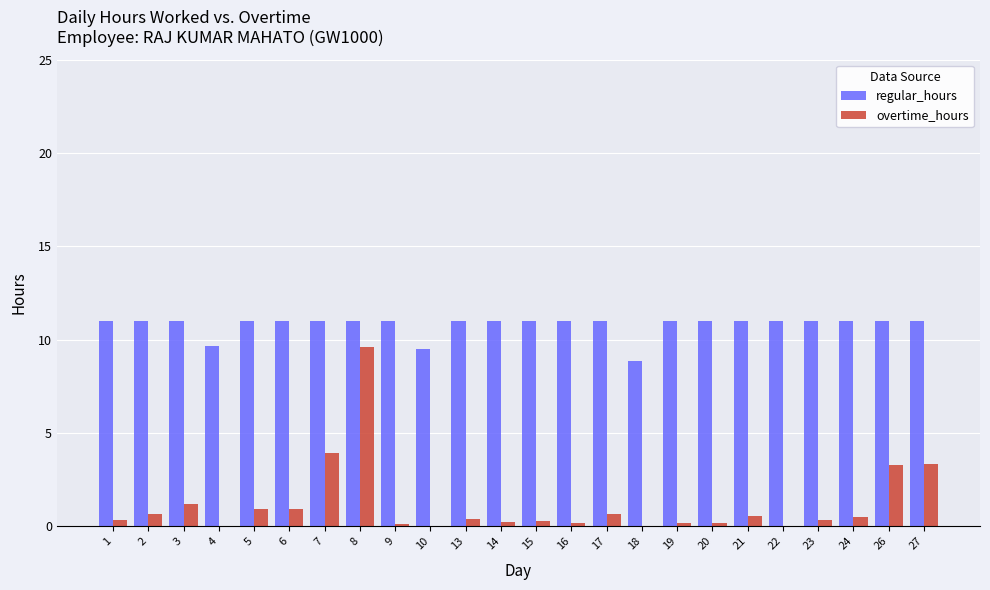

True or false: regular_hours has a value of 16.7 at 6.

False